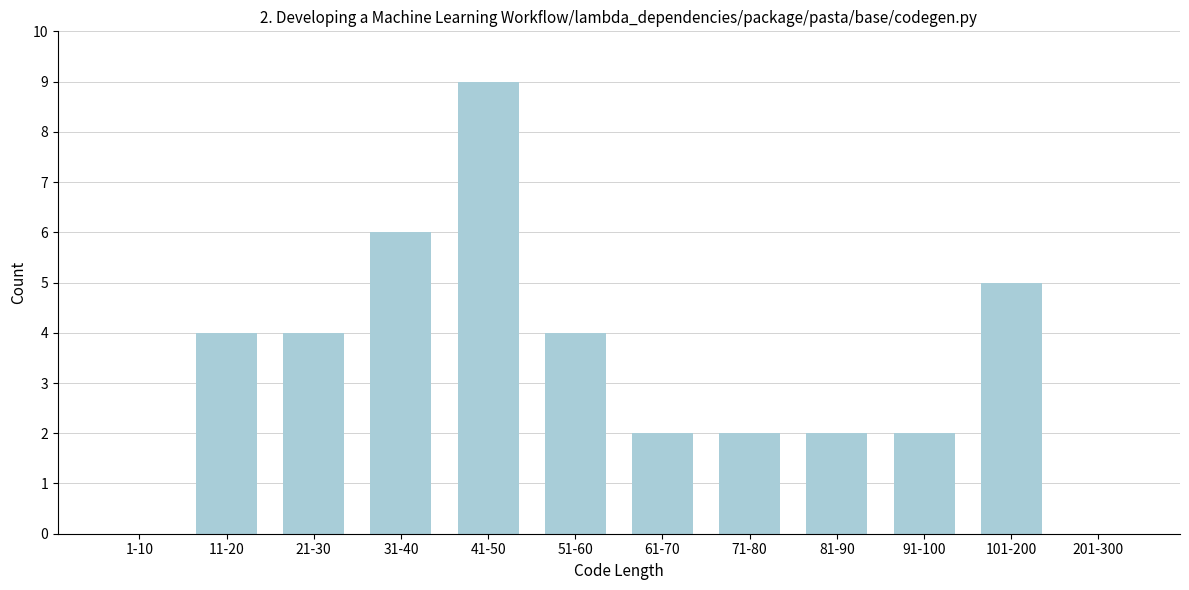

Reading left to right, transcribe all the data shown in this chart.

1-10=0	11-20=4	21-30=4	31-40=6	41-50=9	51-60=4	61-70=2	71-80=2	81-90=2	91-100=2	101-200=5	201-300=0